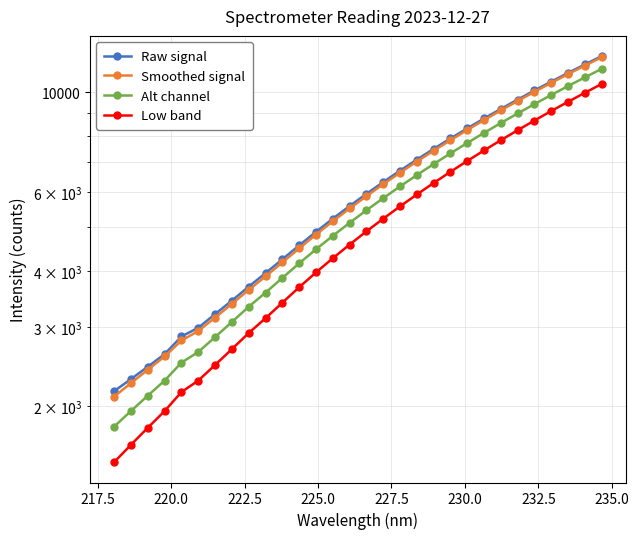

What is the difference between the maximum and minimum values in the Raw signal series?

9870.8